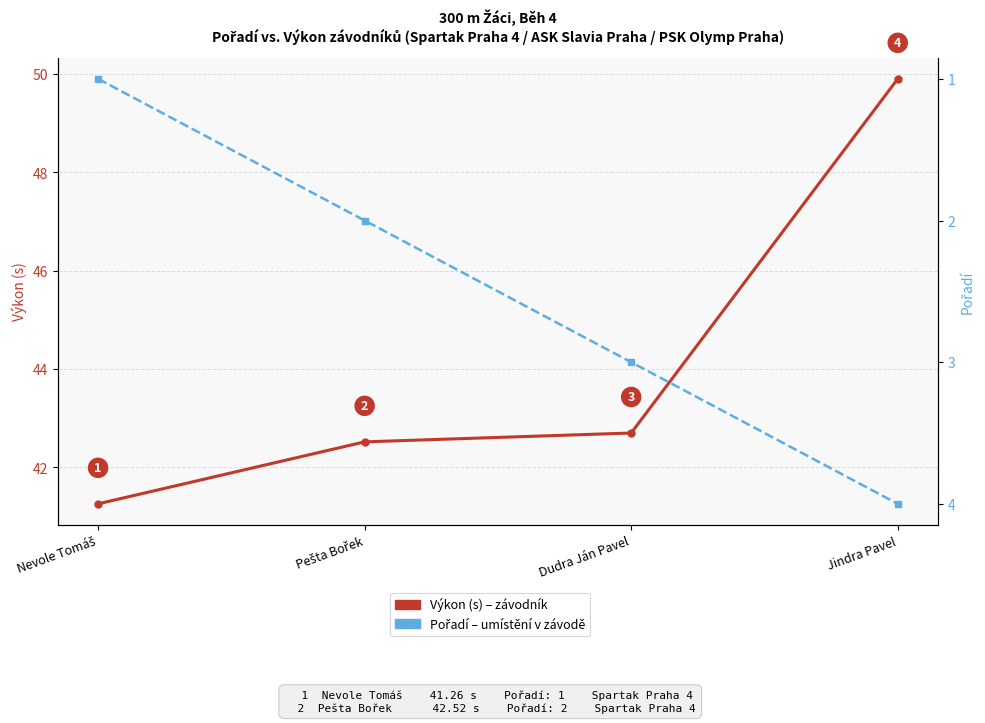

At which category does the chart reach its minimum across all series?

Nevole Tomáš